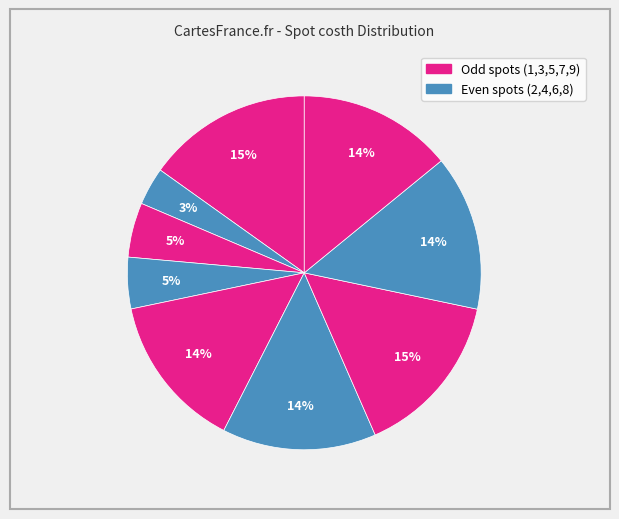

How many segments does this pie chart have?

9